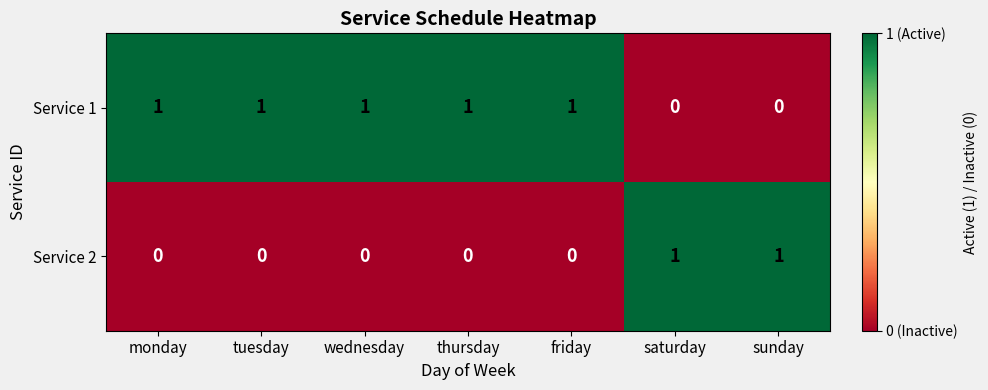

At sunday, list the series in order from largest to smallest.

Service 2, Service 1